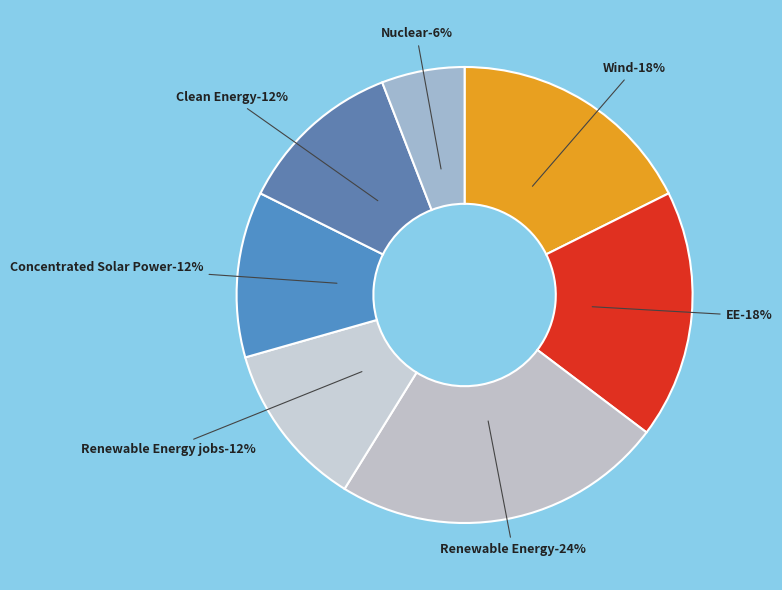

True or false: Wind accounts for 32% of the total.

False